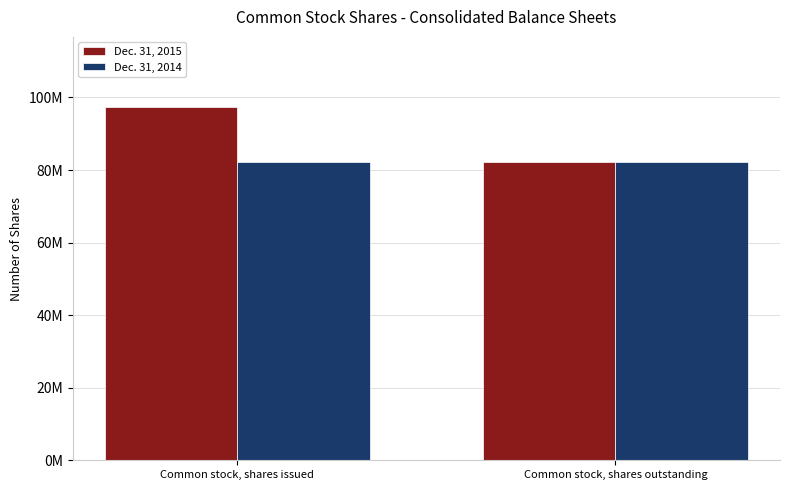

What are all the series names shown in the legend?

Dec. 31, 2015, Dec. 31, 2014